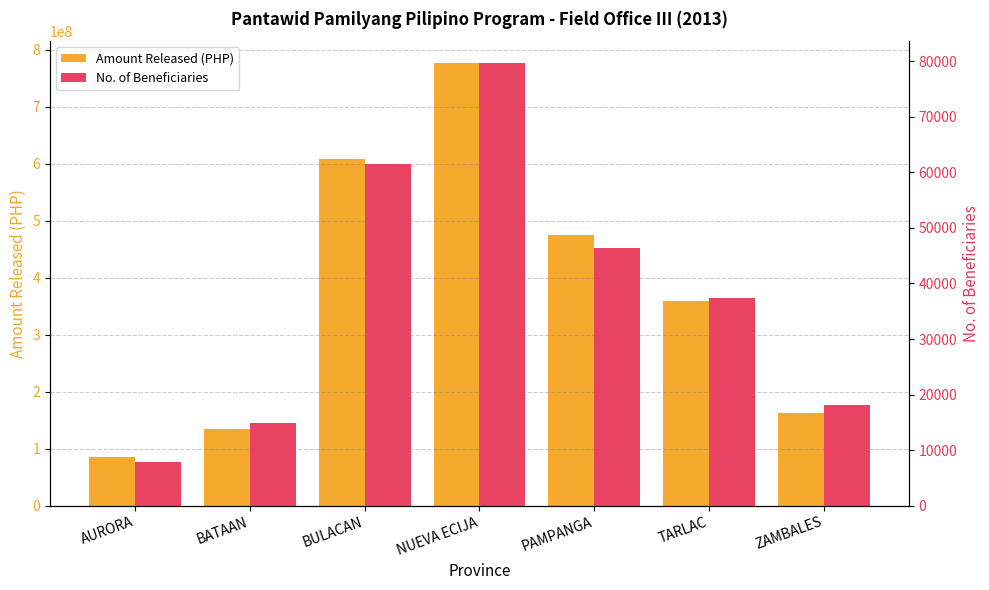

At which category is the sum across all series the highest?

NUEVA ECIJA